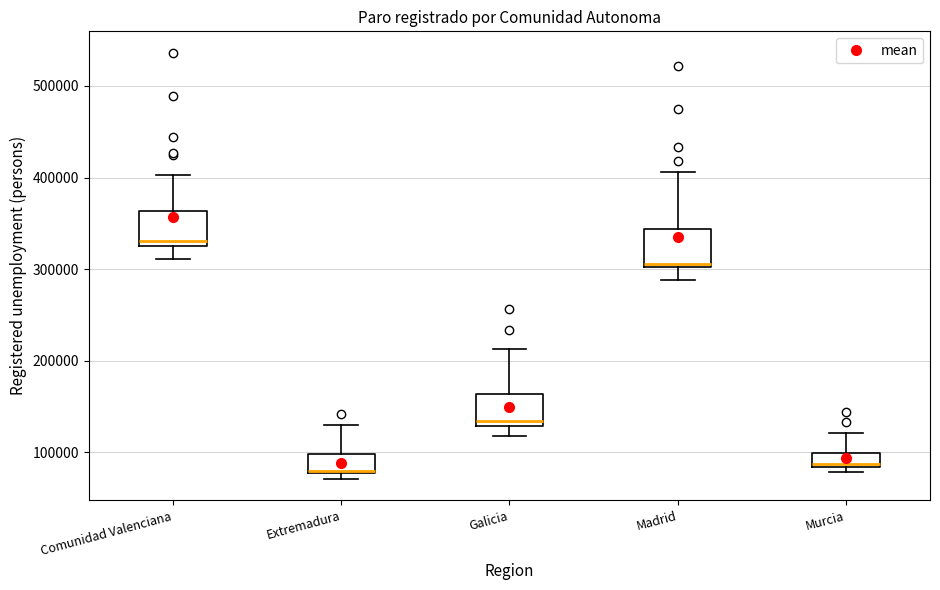

Which box's median line is the highest?

Comunidad Valenciana